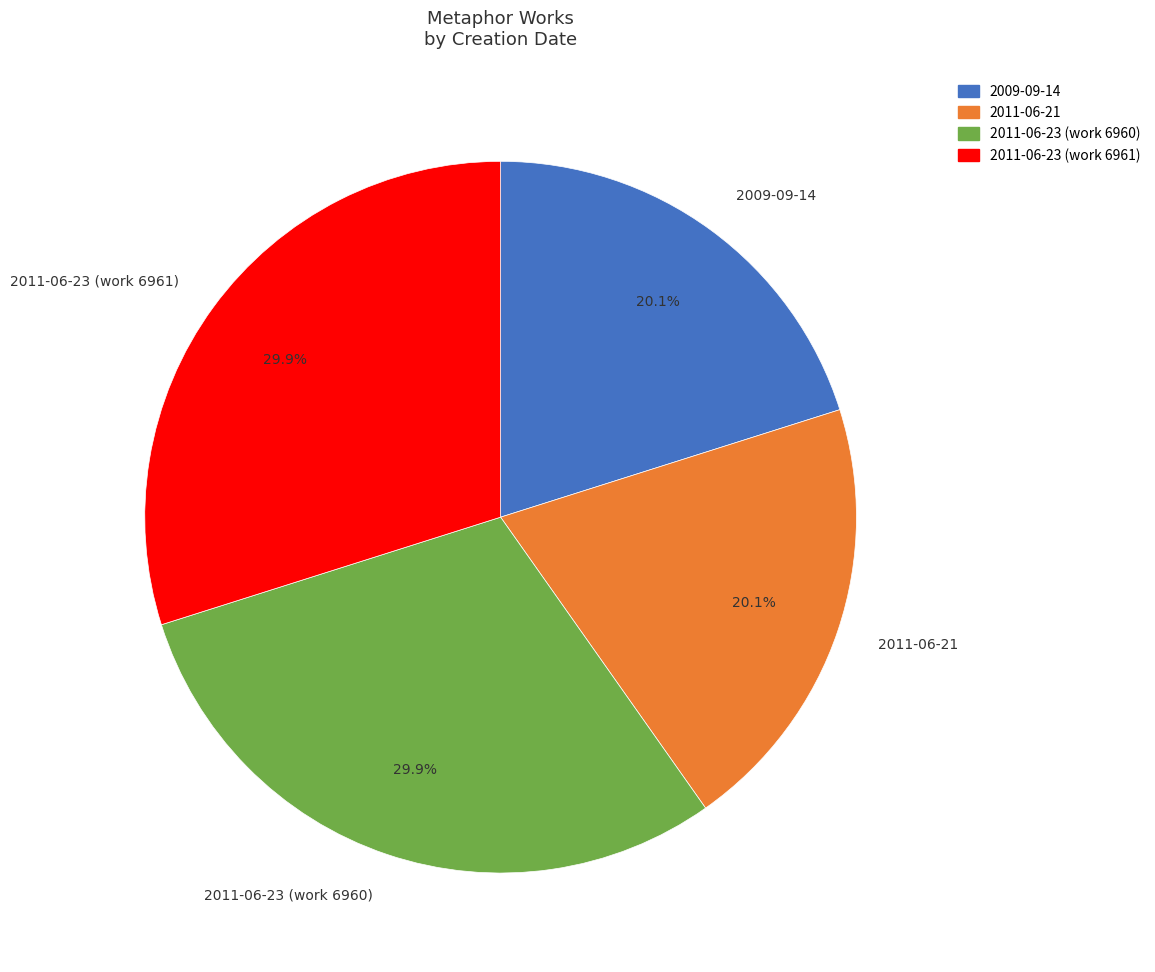

What percentage is NOT represented by 2011-06-23 (work 6960)?

70.1%